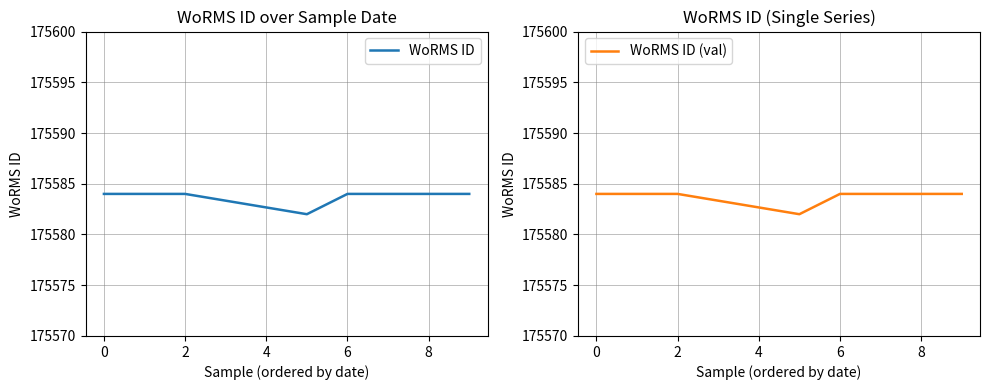

How many series are shown in this chart?

2